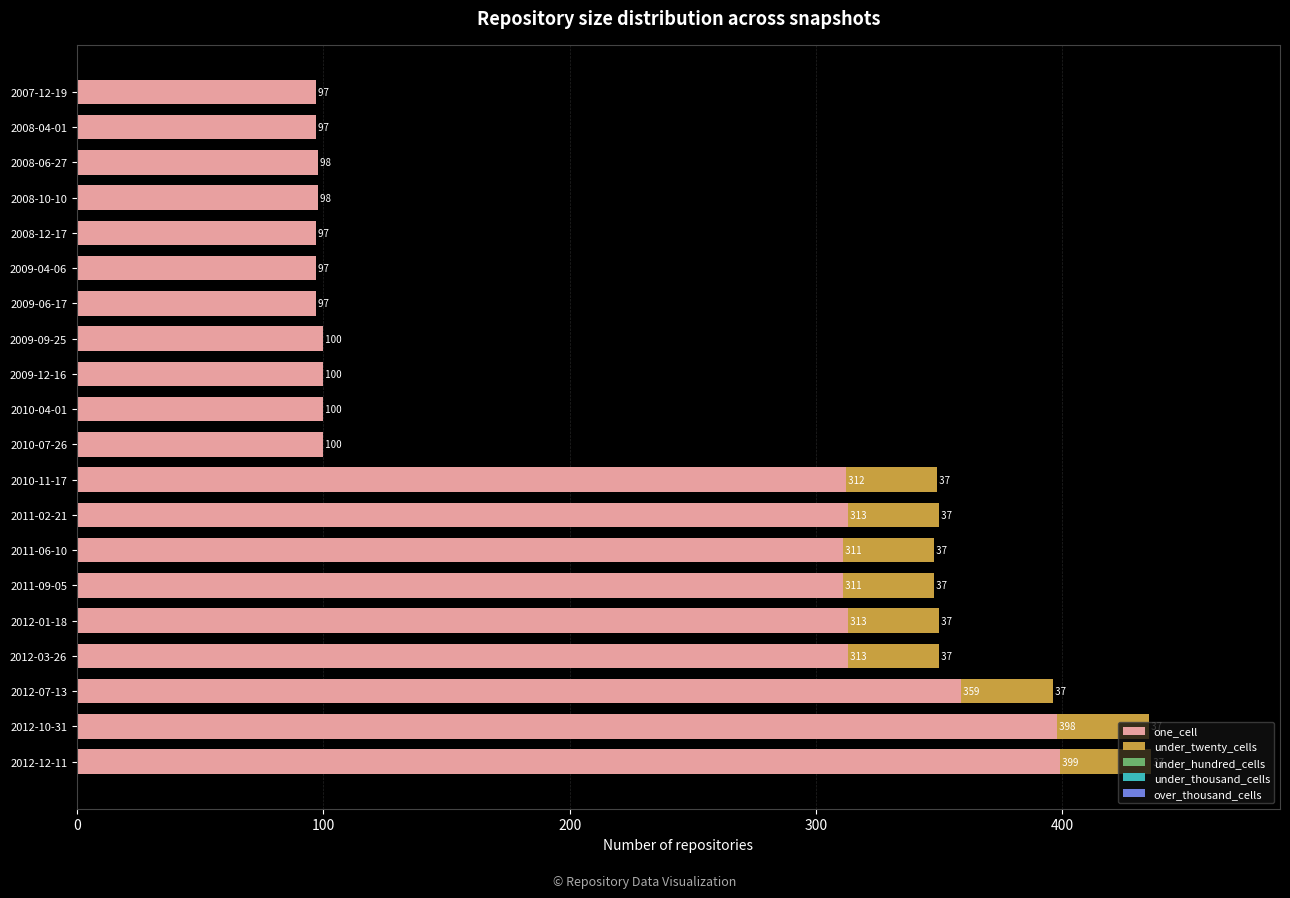

Is it true that one_cell equals 100 at 2009-09-25?

True